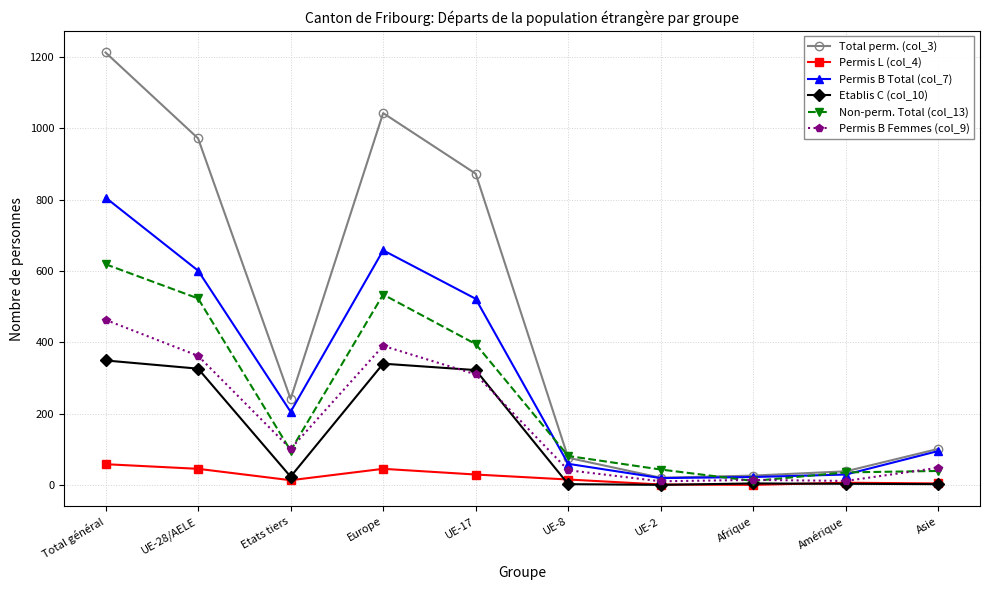

What is the sum of all Total perm. (col_3) values?

4603